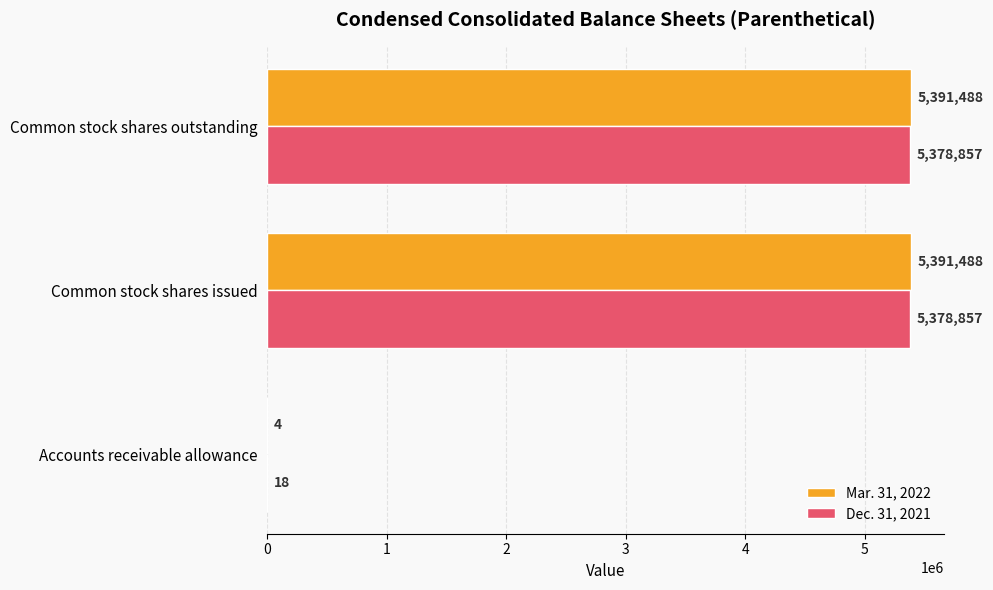

Is the value of Dec. 31, 2021 at Common stock shares issued greater than the value of Mar. 31, 2022 at Common stock shares issued?

No